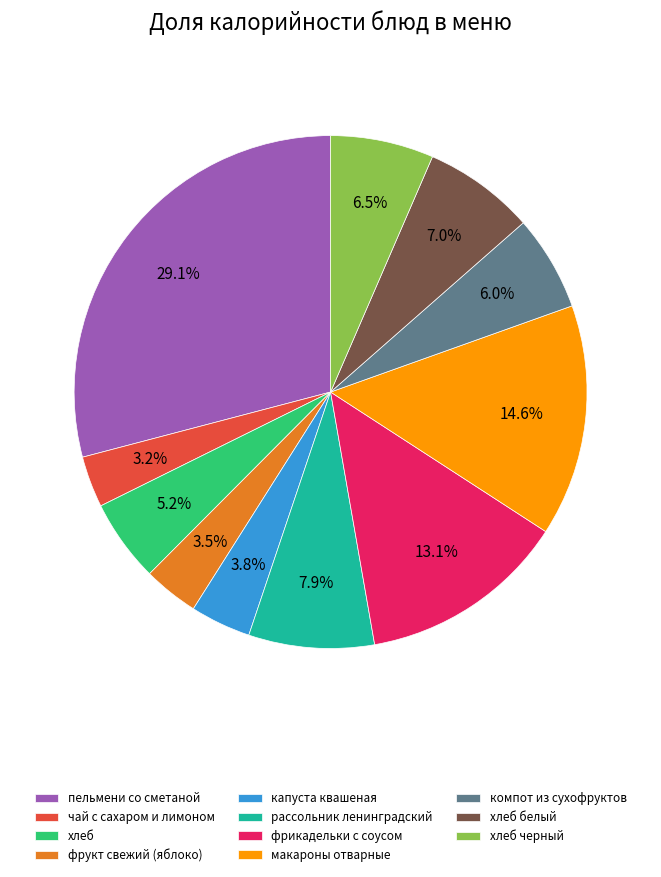

What percentage is NOT represented by чай с сахаром и лимоном?

96.8%